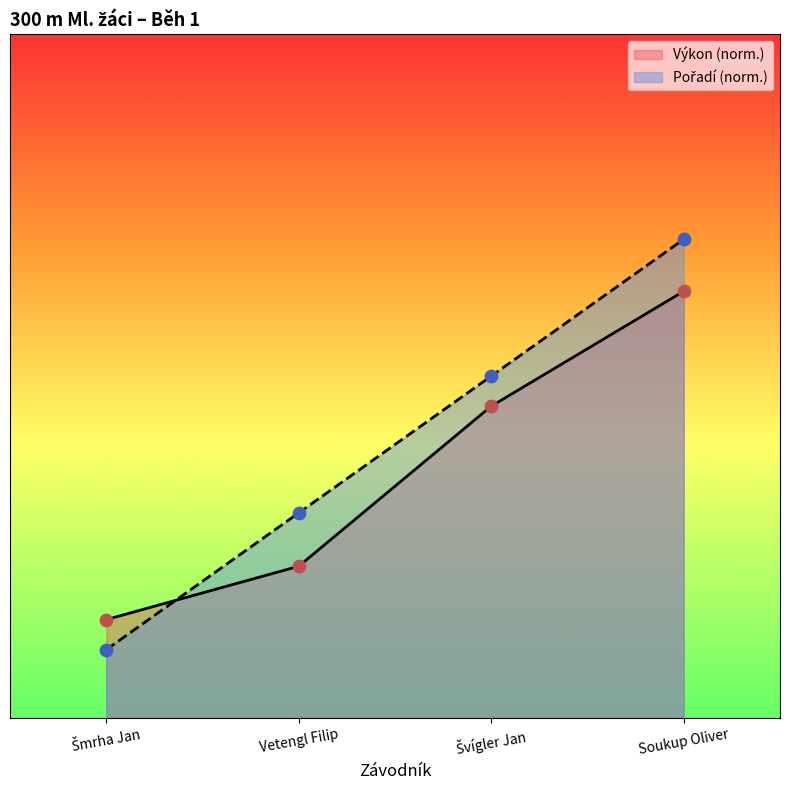

Is the value of Pořadí at Soukup Oliver greater than the value of Výkon at Švígler Jan?

Yes